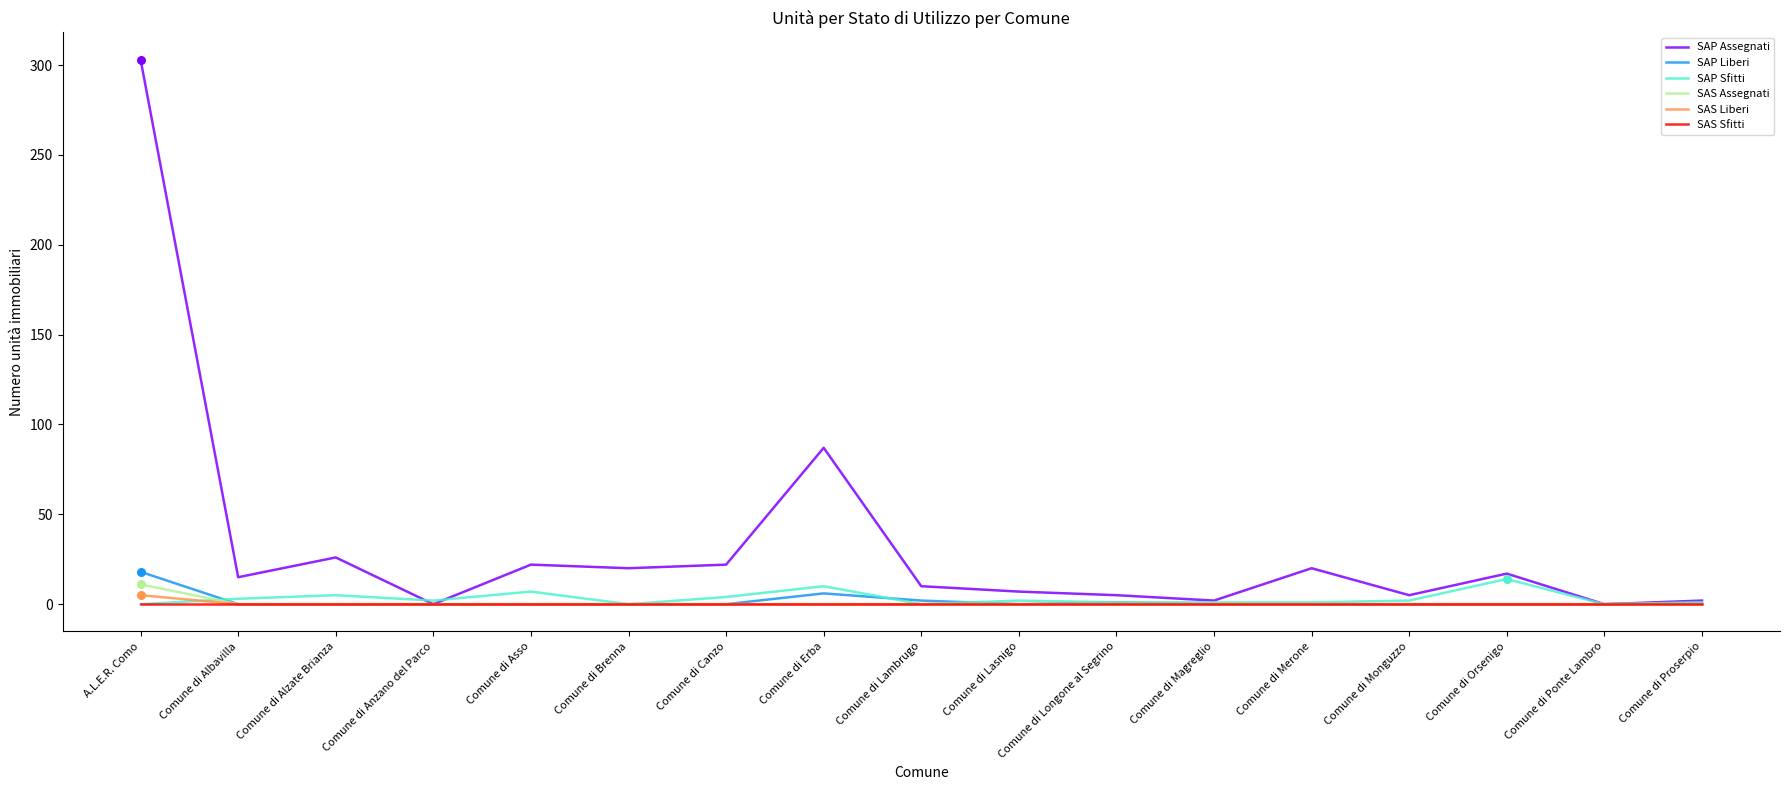

Which series has the largest total across all categories?

SAP Assegnati